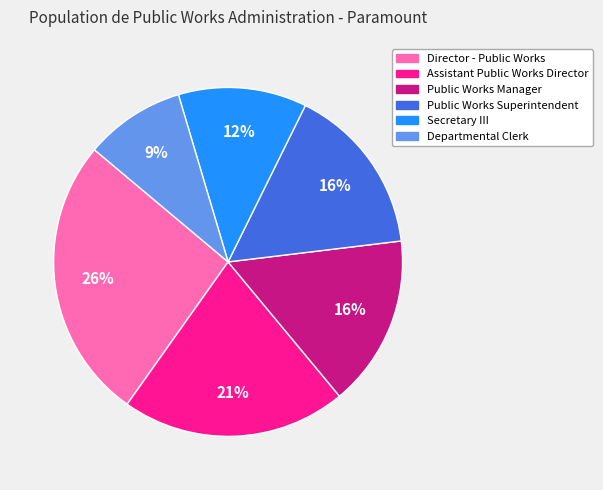

Does Departmental Clerk represent more than half of the total?

No